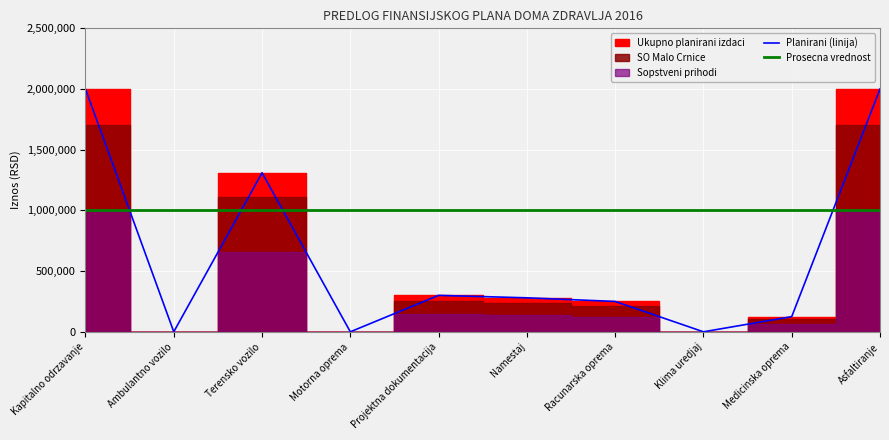

Where is the data nearest to the value 1000000?

Terensko vozilo